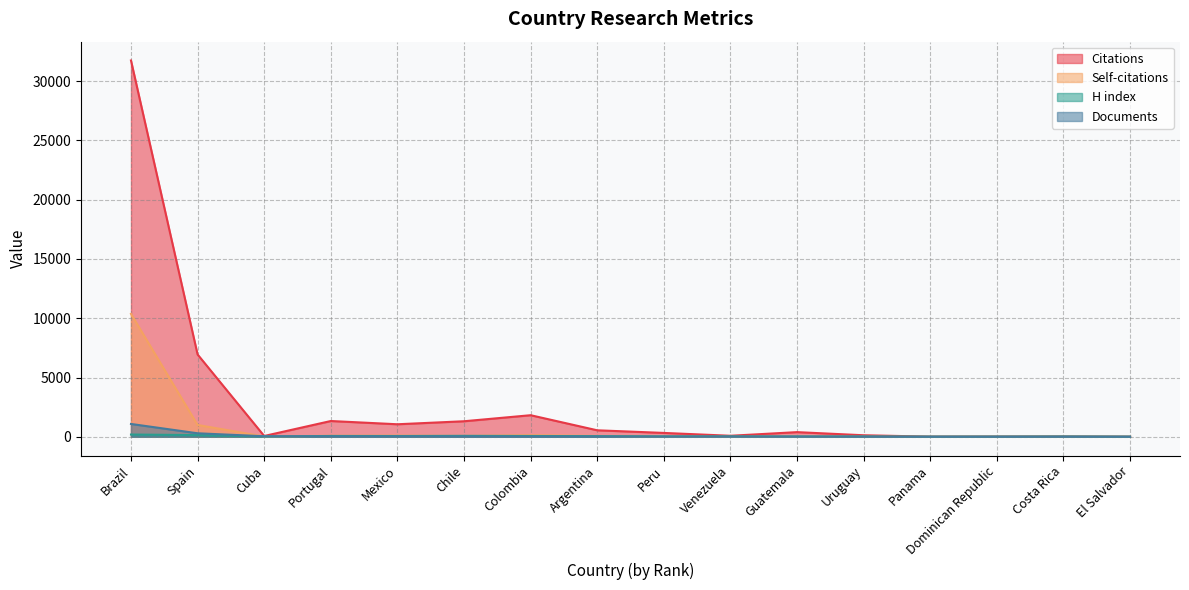

What is the maximum value shown in the chart?

31750